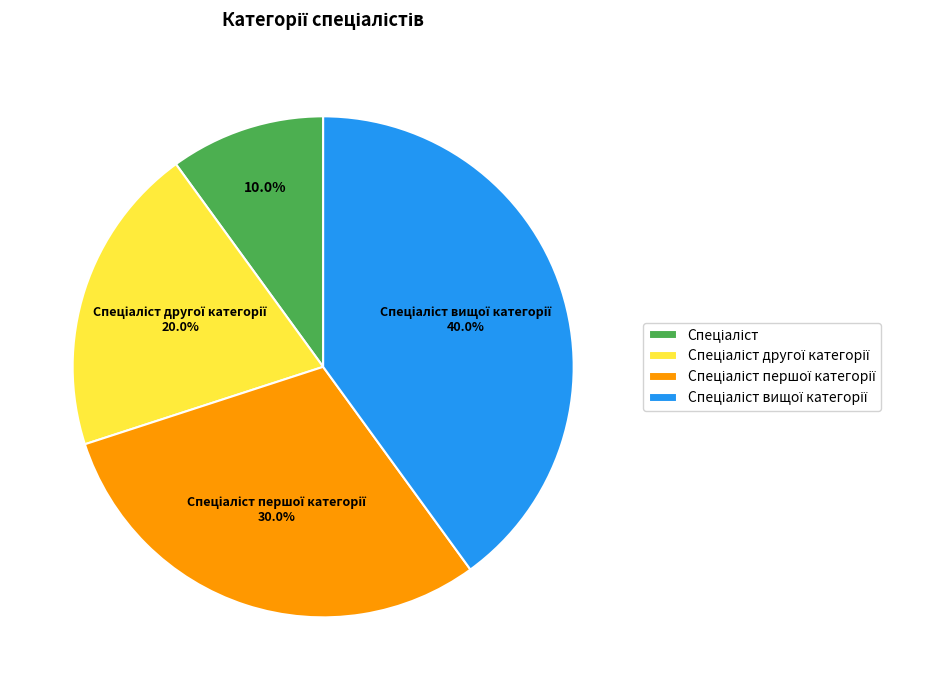

Is there a majority slice in this chart?

No